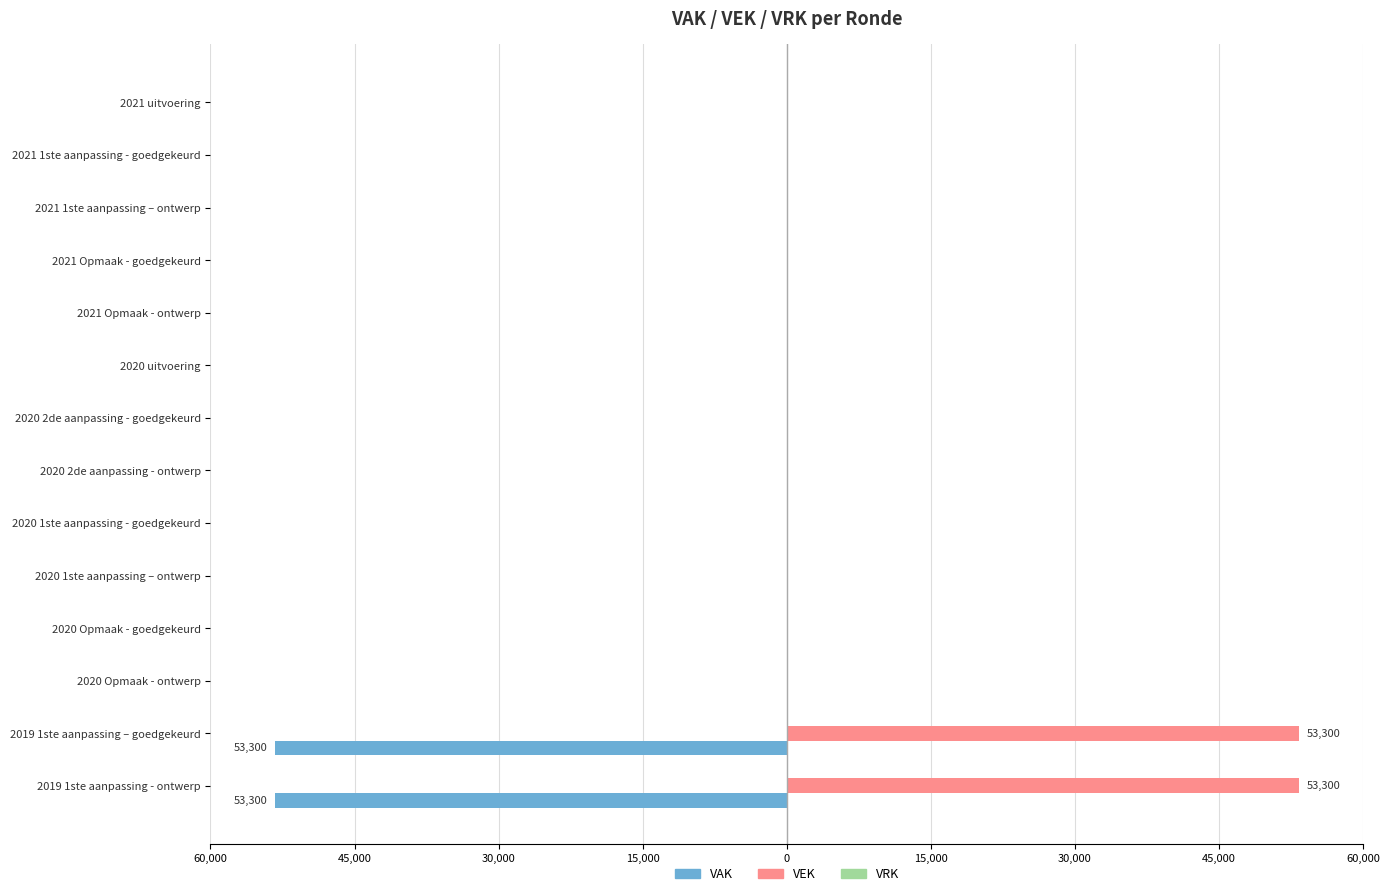

How many bars are there in each group?

3